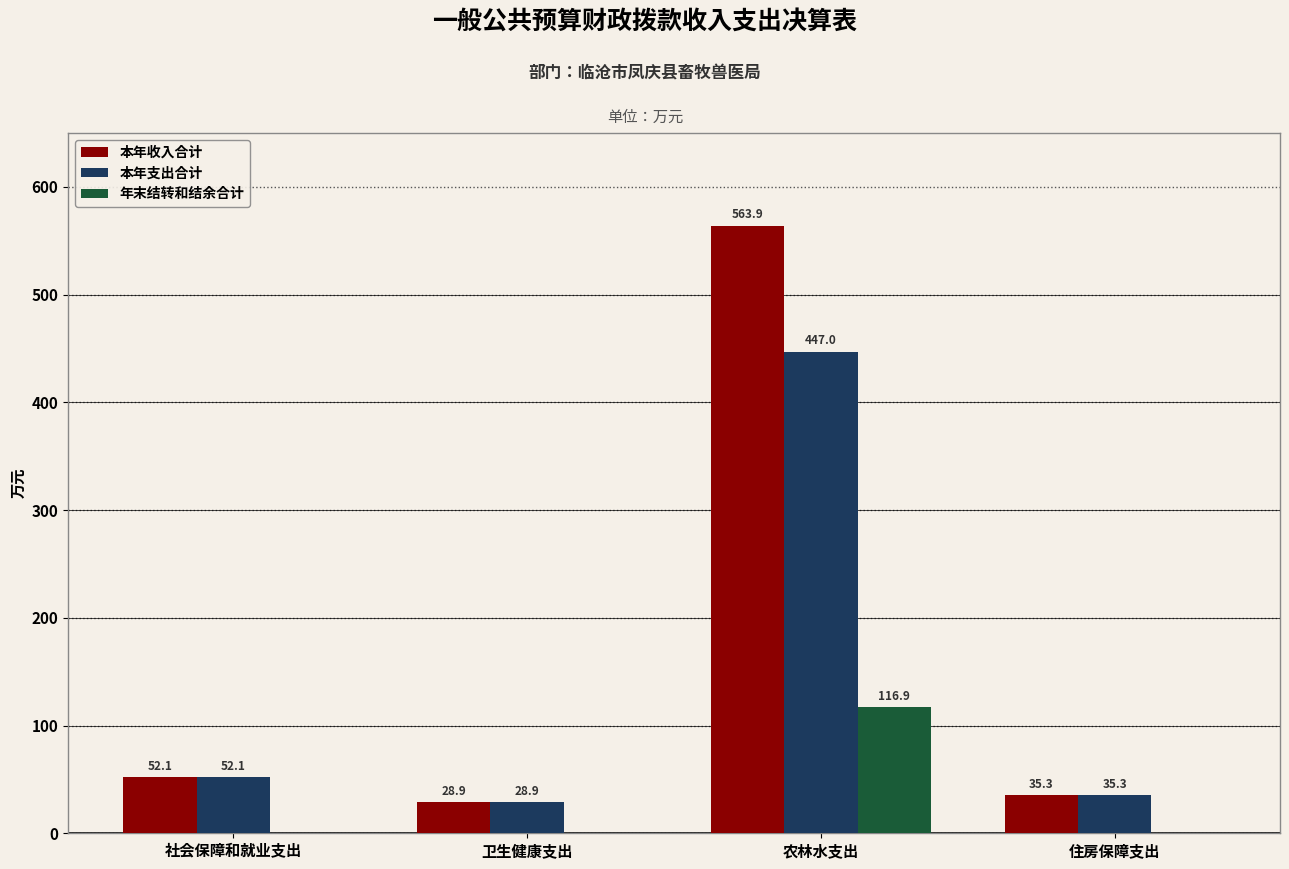

What is the approximate value of 本年支出合计 at 社会保障和就业支出?

52.1